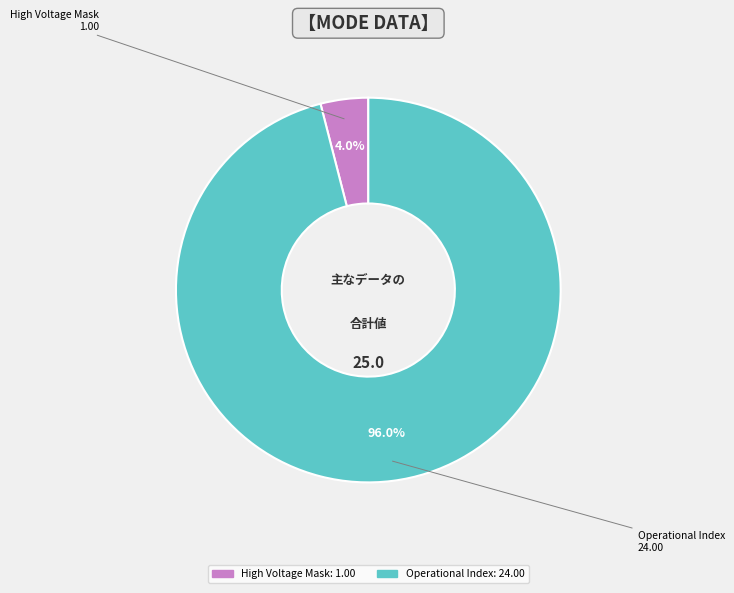

How many slices are in this pie chart?

2